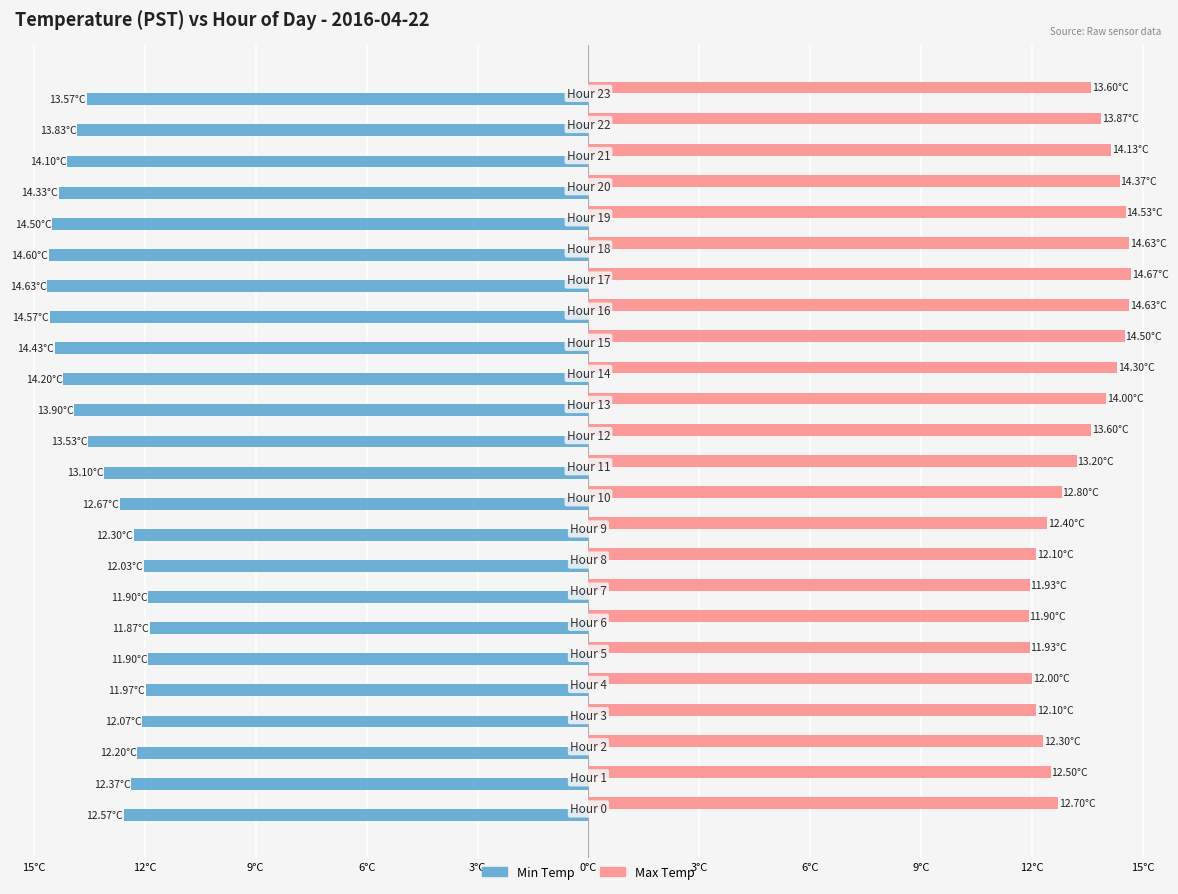

What are all the series names shown in the legend?

Min Temp, Max Temp